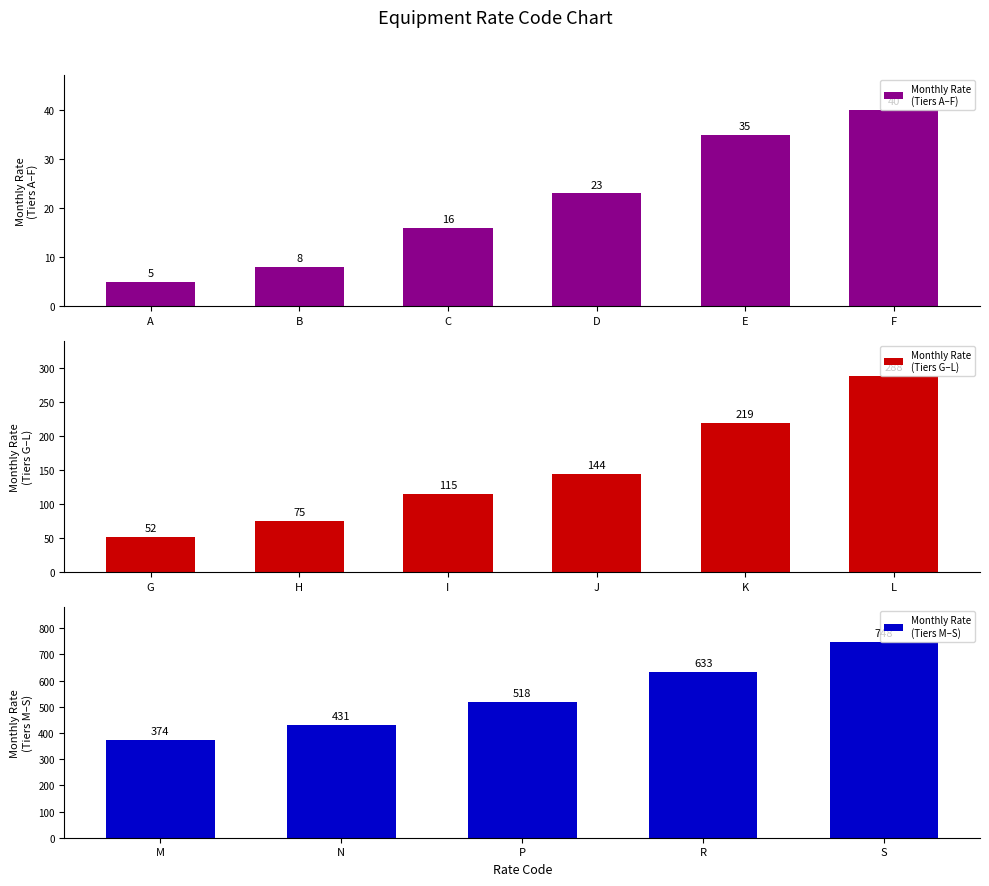

Rank the categories by value from highest to lowest.

S, R, P, N, M, L, K, J, I, H, G, F, E, D, C, B, A